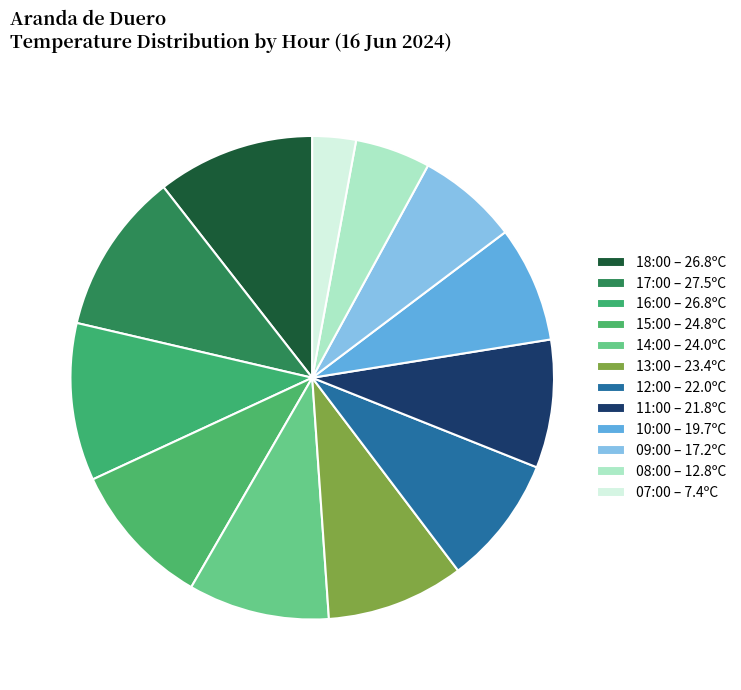

How many segments does this pie chart have?

12